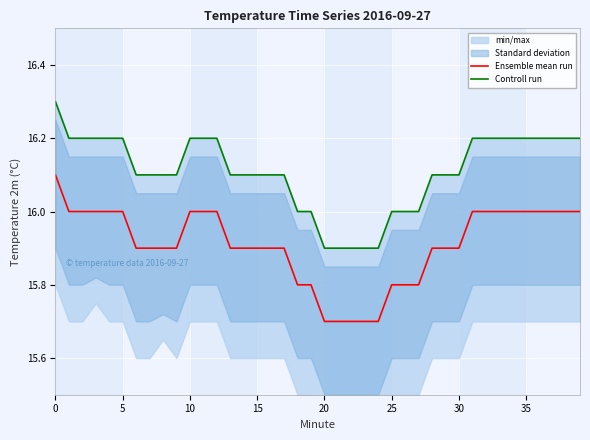

At which label is Controll run closest to 16?

18